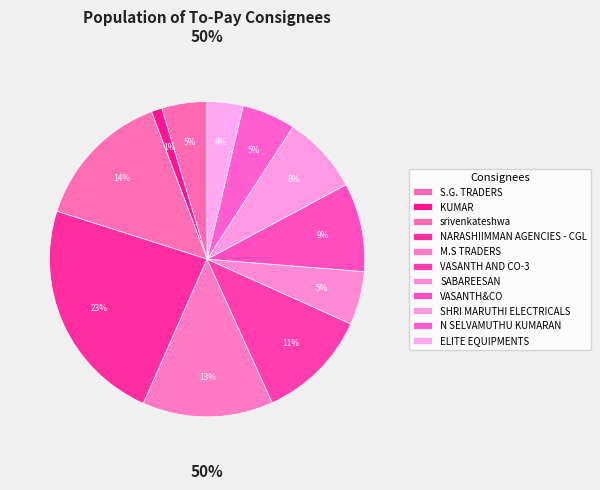

Does srivenkateshwa account for over 50% of the chart?

No